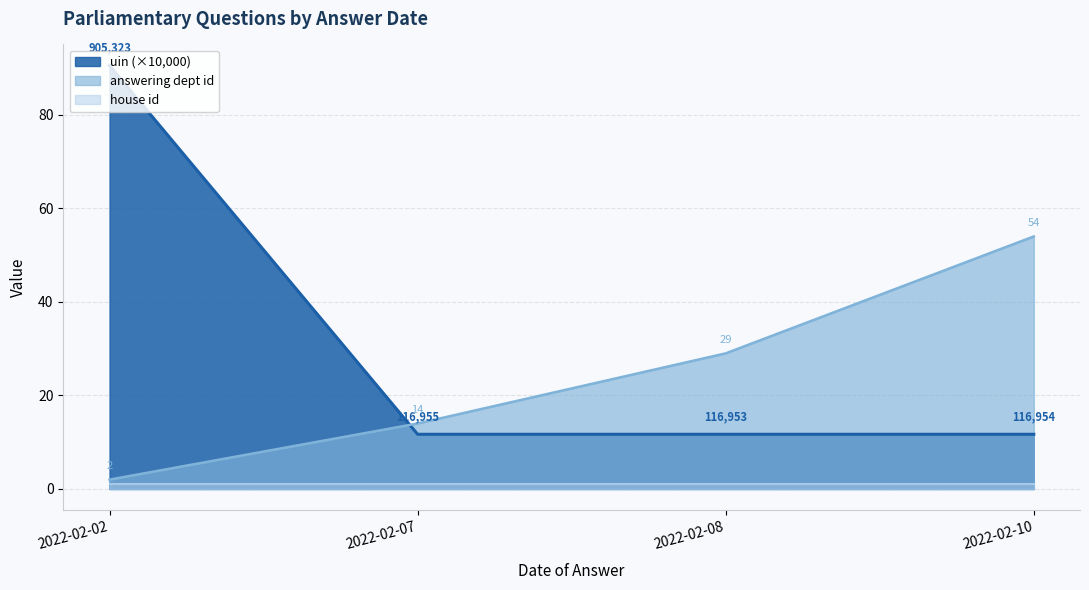

What is the value of the uin point at the 4th from the left?

11.7